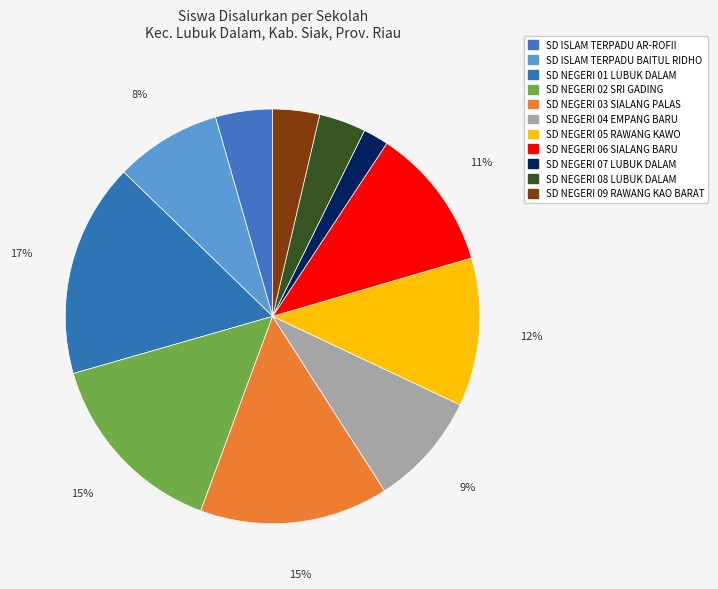

Rank the categories by value from highest to lowest.

SD NEGERI 01 LUBUK DALAM, SD NEGERI 02 SRI GADING, SD NEGERI 03 SIALANG PALAS, SD NEGERI 05 RAWANG KAWO, SD NEGERI 06 SIALANG BARU, SD NEGERI 04 EMPANG BARU, SD ISLAM TERPADU BAITUL RIDHO, SD ISLAM TERPADU AR-ROFII, SD NEGERI 08 LUBUK DALAM, SD NEGERI 09 RAWANG KAO BARAT, SD NEGERI 07 LUBUK DALAM